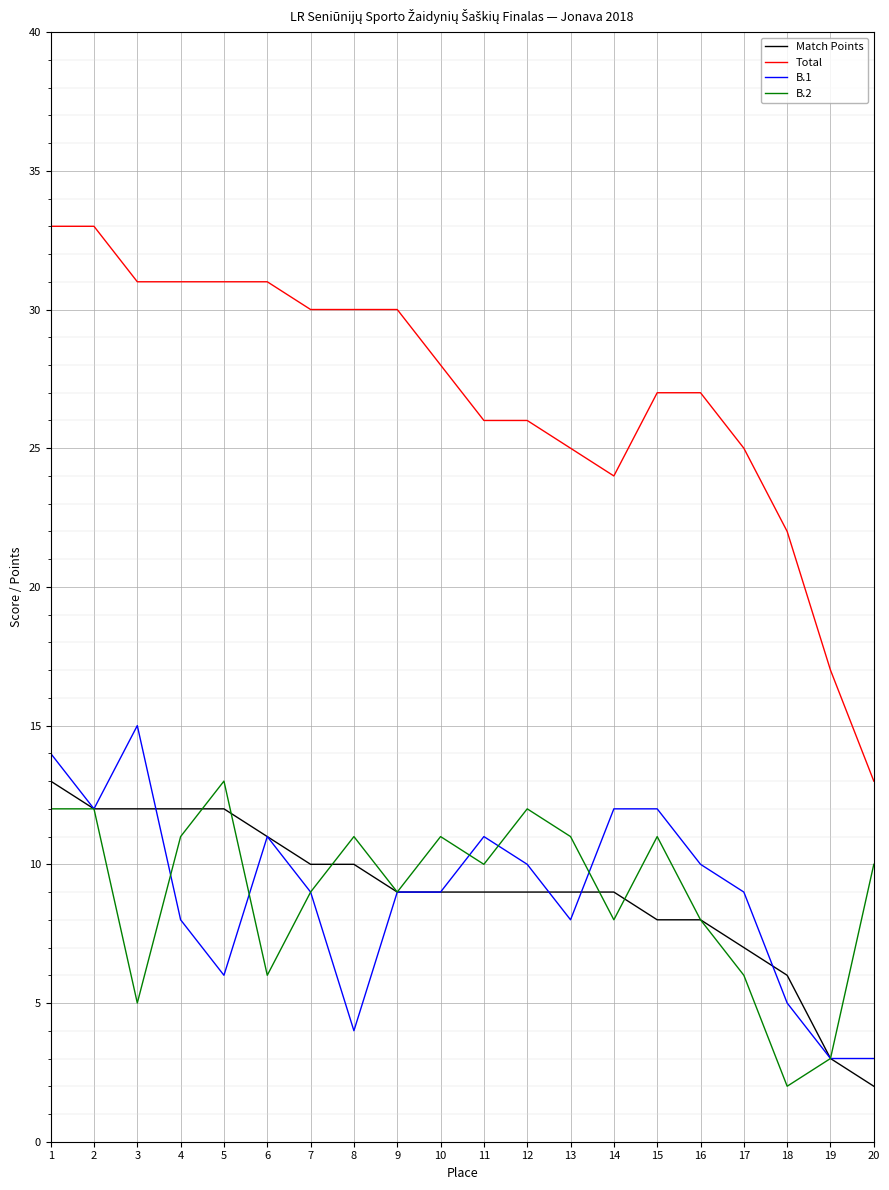

What is the sum of all Match Points values?

180